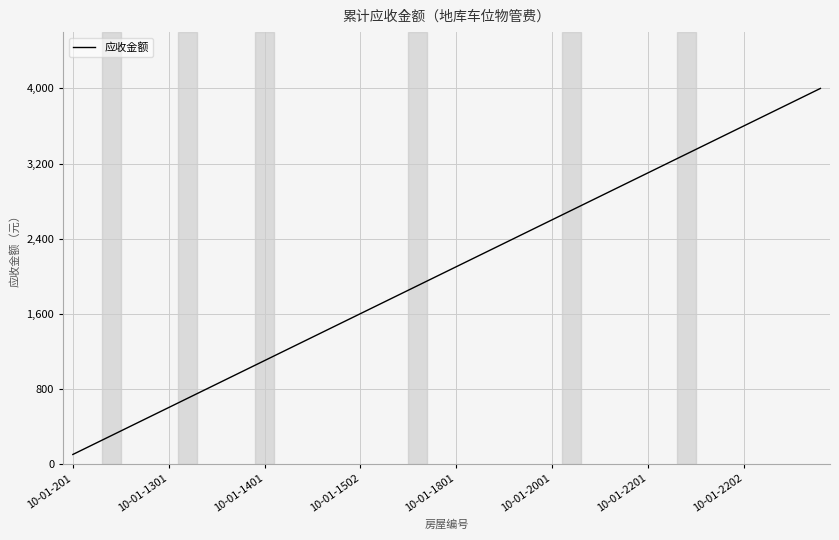

What is the maximum value shown in the chart?

4000